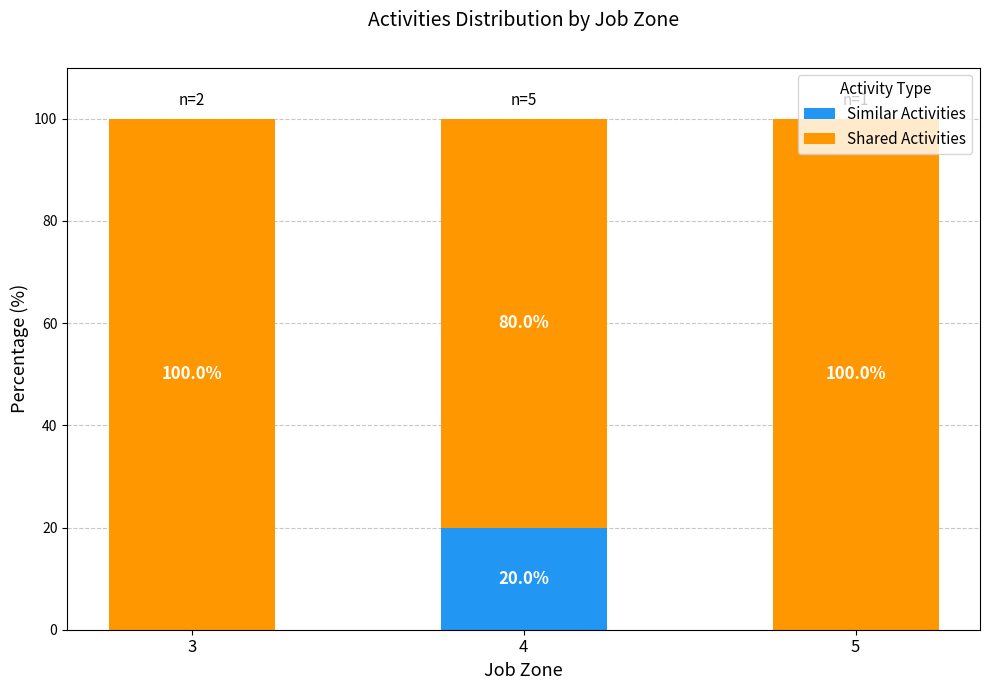

Which category has the highest value in the Similar Activities series?

4